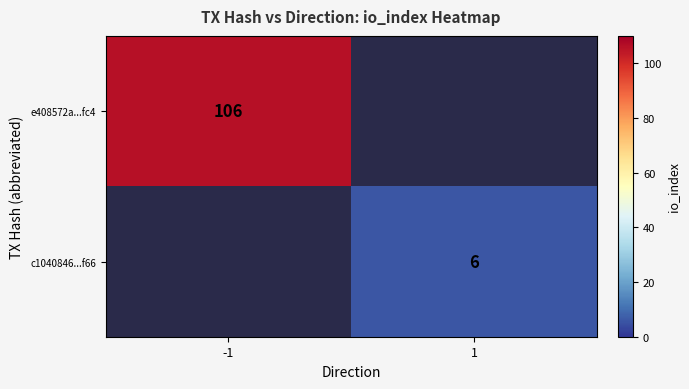

The c1040846...f66 series shows 11 at 1. True or false?

False